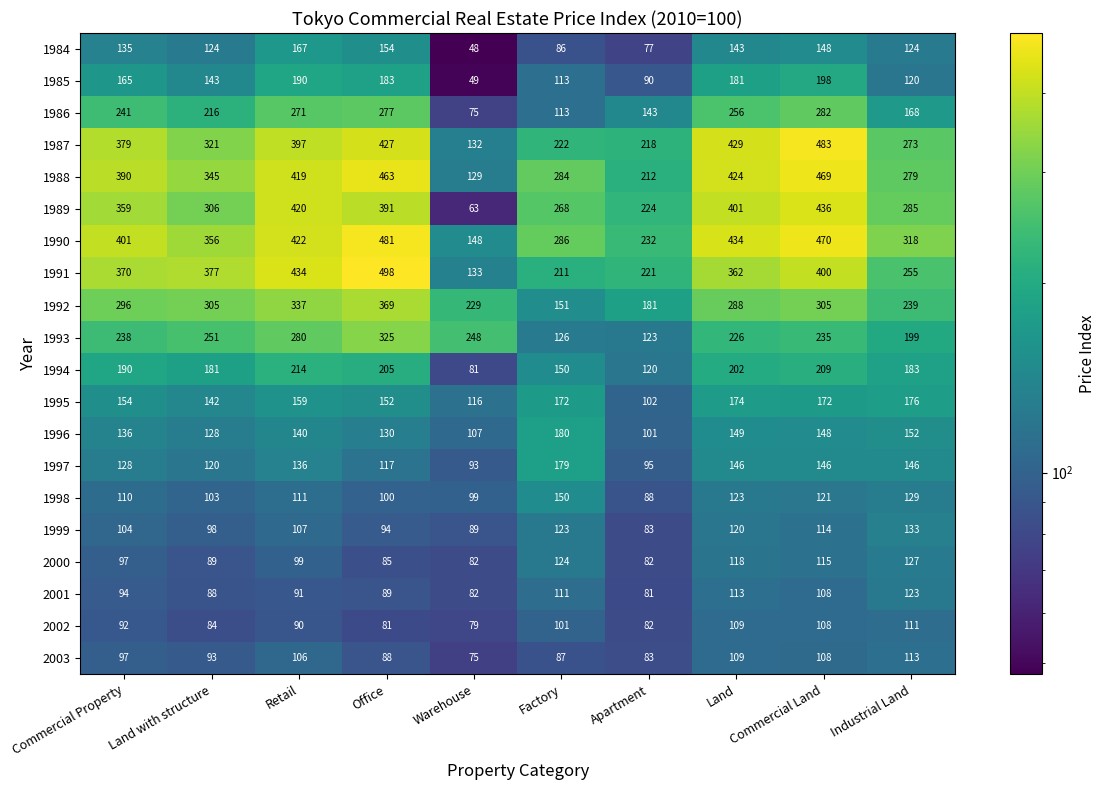

At which label is 2002 closest to 95?

Commercial Property